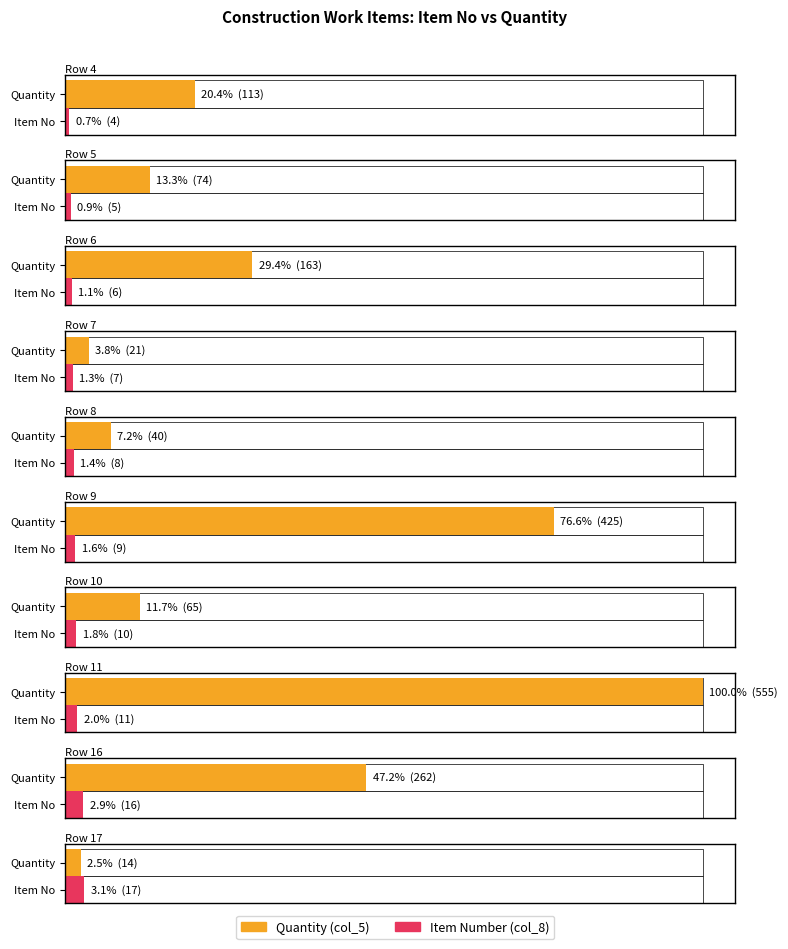

Does the chart contain any negative values?

No